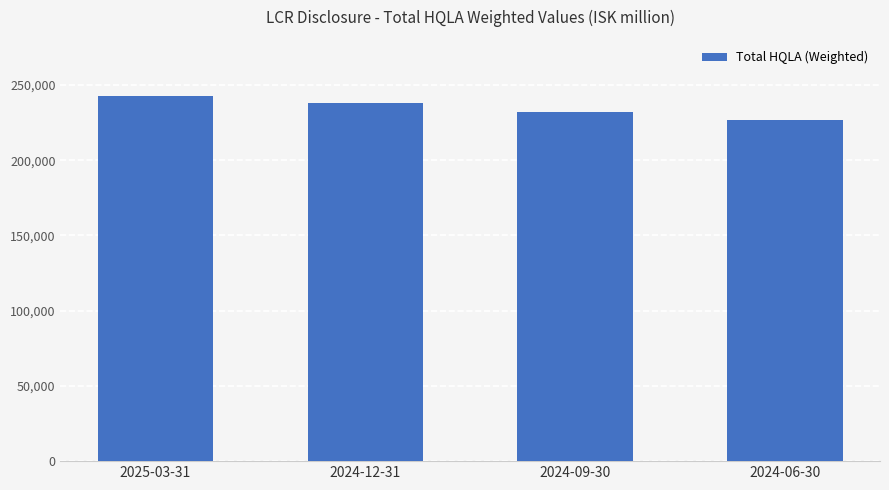

At which label is the value closest to 234850?

2024-09-30